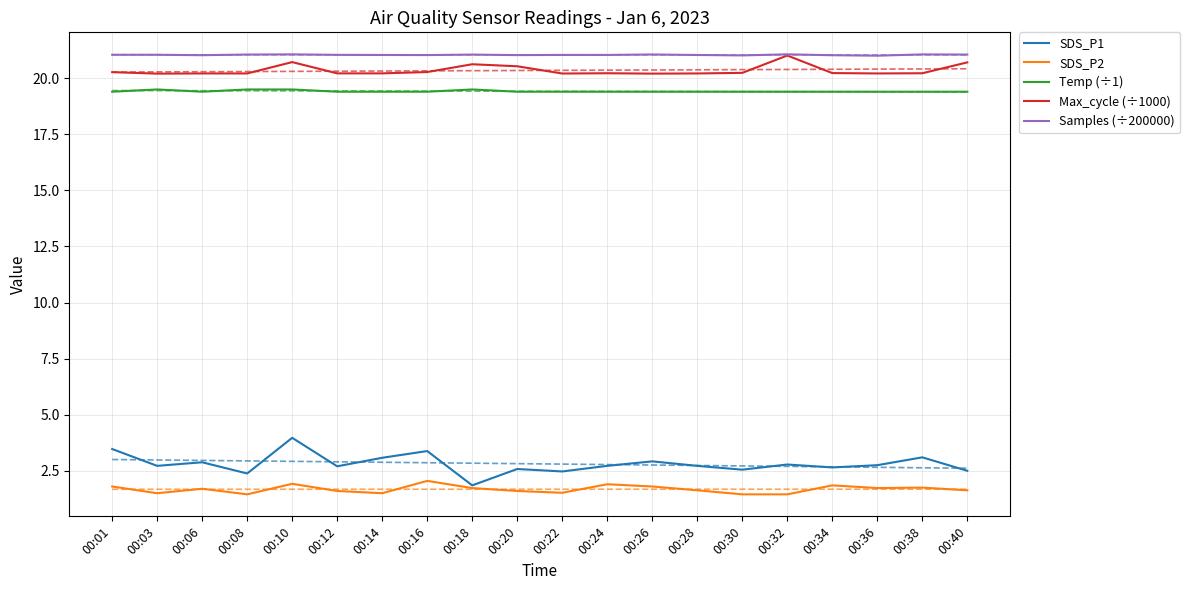

At how many categories does at least one series exceed 8?

20